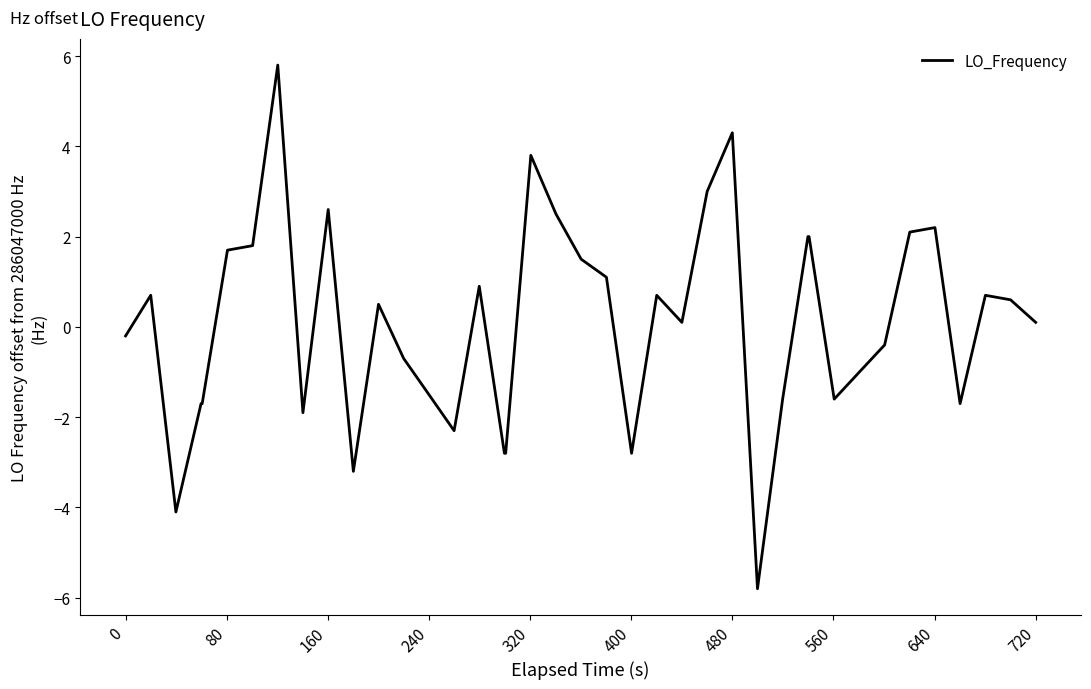

What is the smallest value displayed?

-5.8